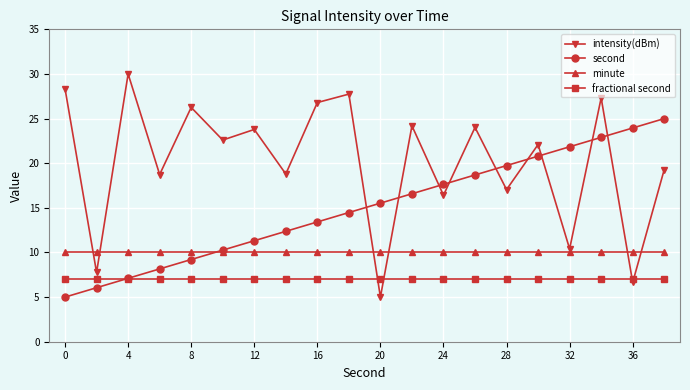

True or false: minute and fractional second intersect in this chart.

False